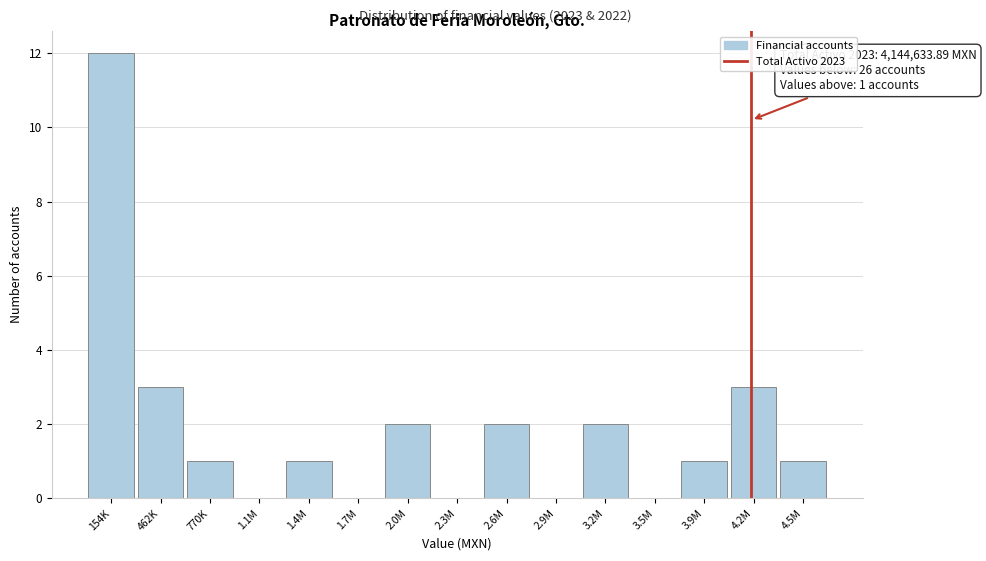

Reading left to right, extract all data points from this chart.

154K=12	462K=3	770K=1	1.1M=0	1.4M=1	1.7M=0	2.0M=2	2.3M=0	2.6M=2	2.9M=0	3.2M=2	3.5M=0	3.9M=1	4.2M=3	4.5M=1